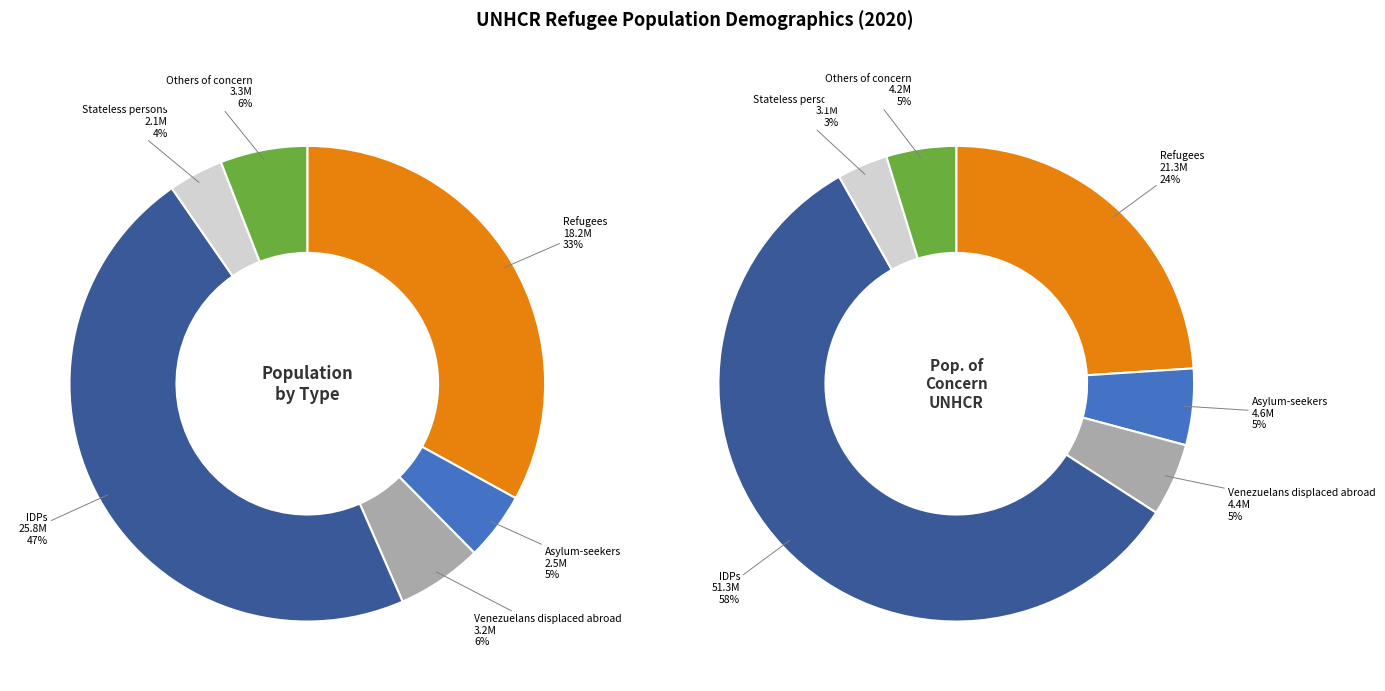

Which category has the biggest portion of the pie?

IDPs